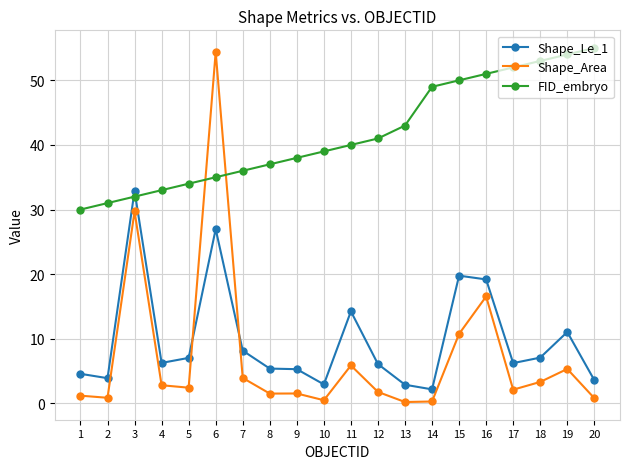

What is the difference between the FID_embryo values at 6 and 4?

2.0